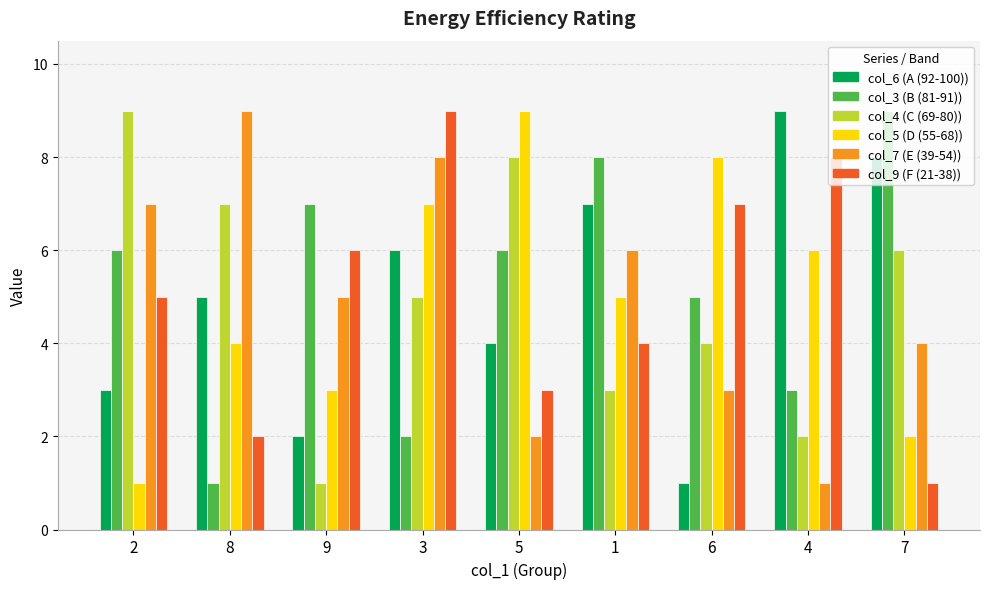

What is the maximum value shown in the chart?

9